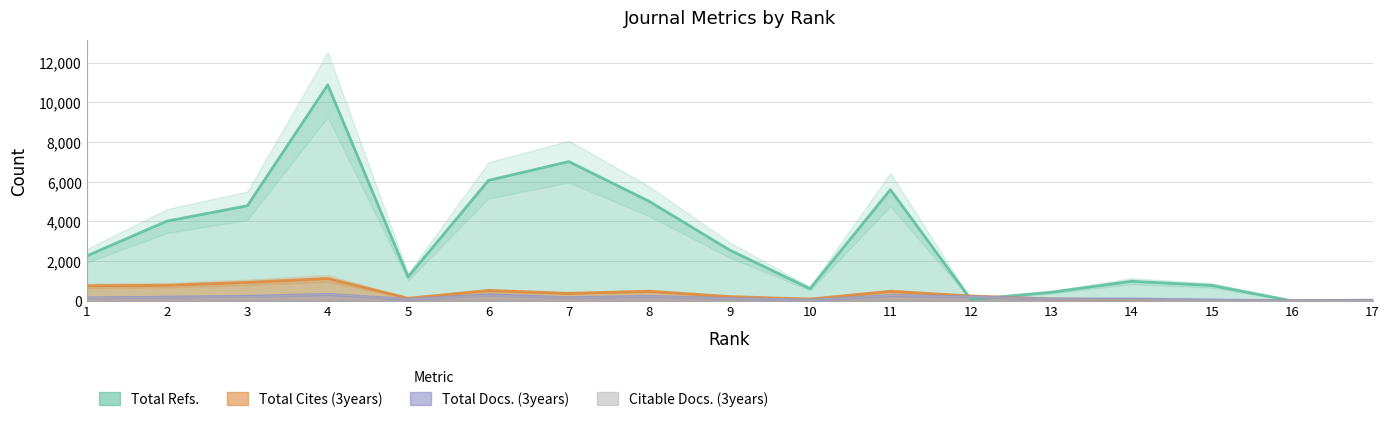

Rank the categories by Citable Docs. (3years) value from highest to lowest.

4, 6, 11, 8, 12, 3, 2, 7, 1, 9, 13, 5, 14, 10, 15, 17, 16